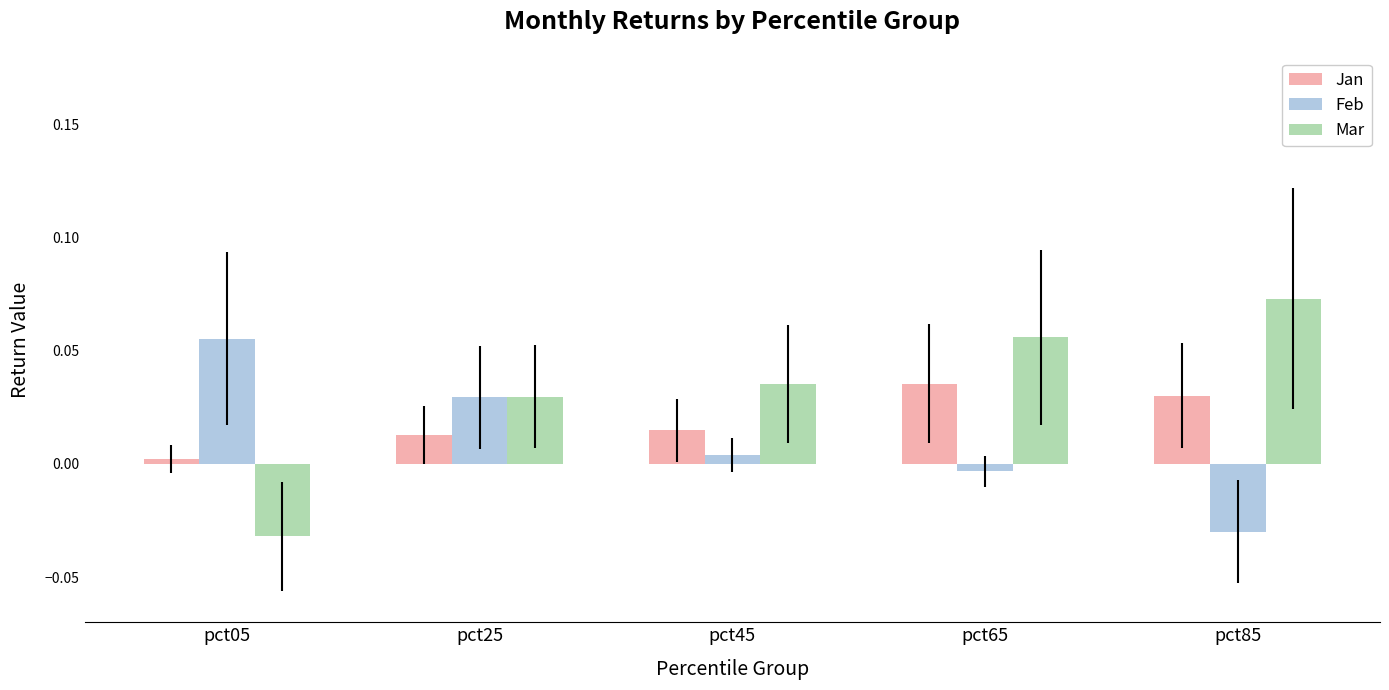

List the labels in order of Mar value, smallest first.

pct05, pct25, pct45, pct65, pct85